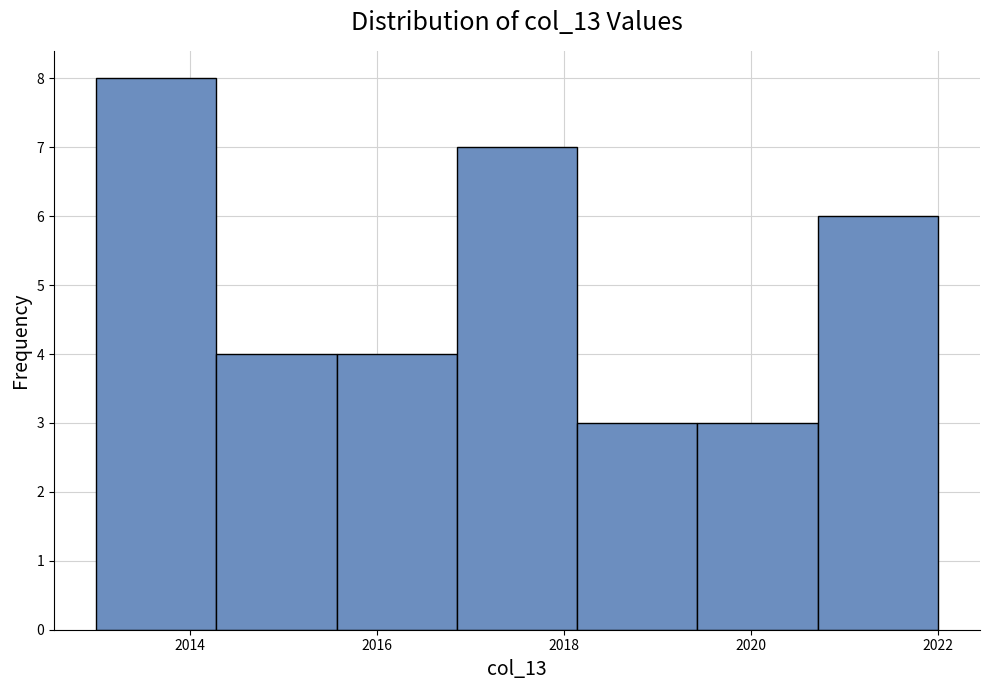

Which range on the x-axis has the tallest bar?

2013.0 to 2014.2